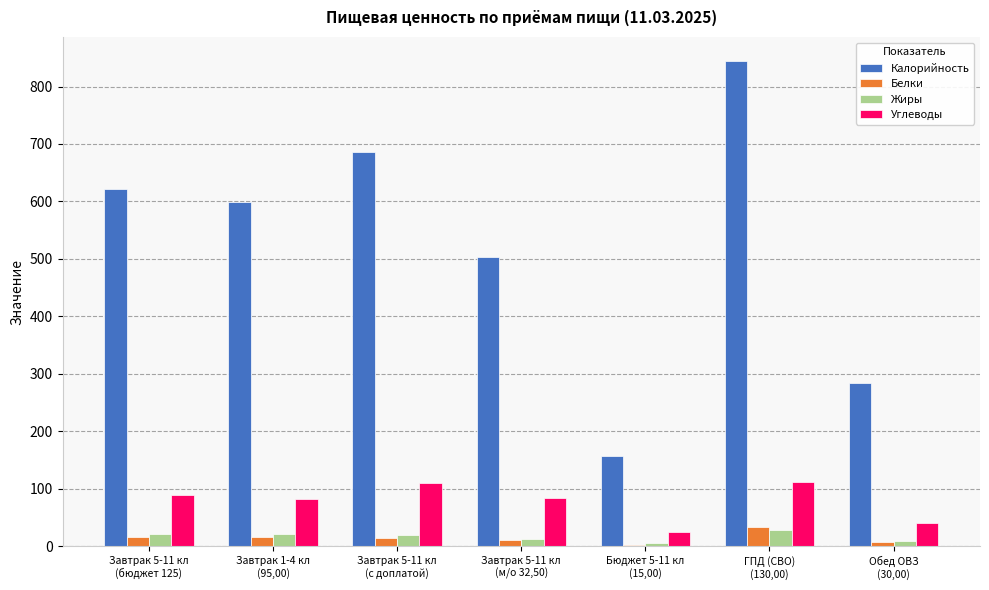

Which series has the largest total across all categories?

Калорийность